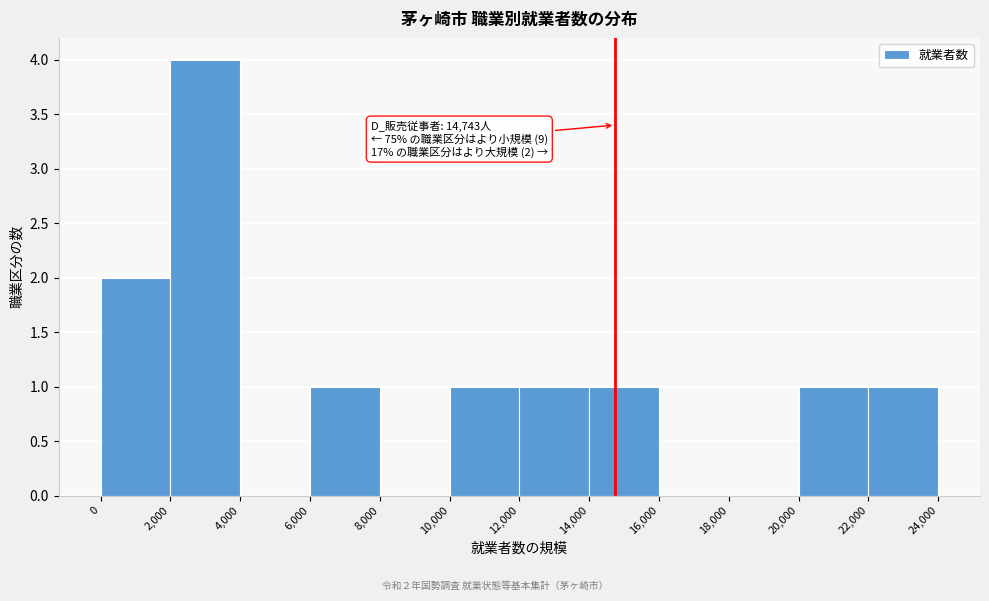

Which range on the x-axis has the tallest bar?

2,000 to 4,000